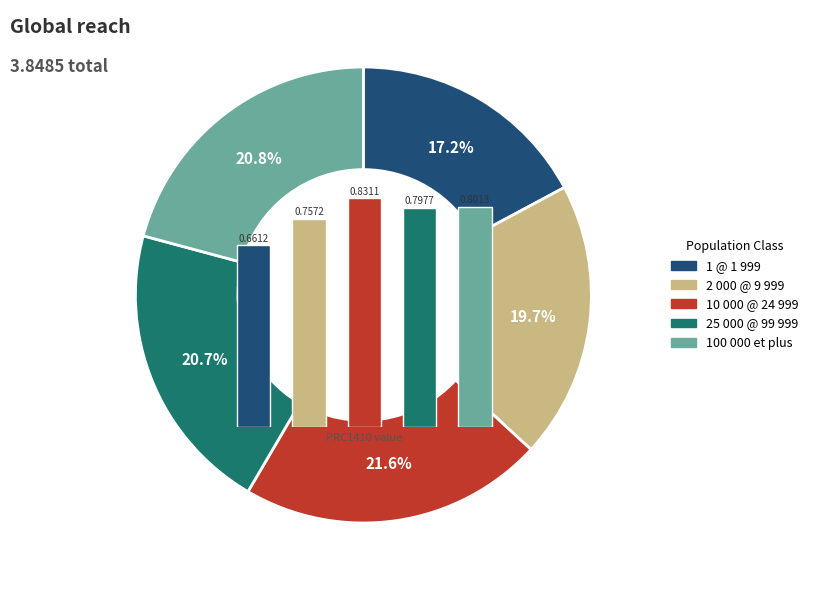

How many segments does this pie chart have?

5